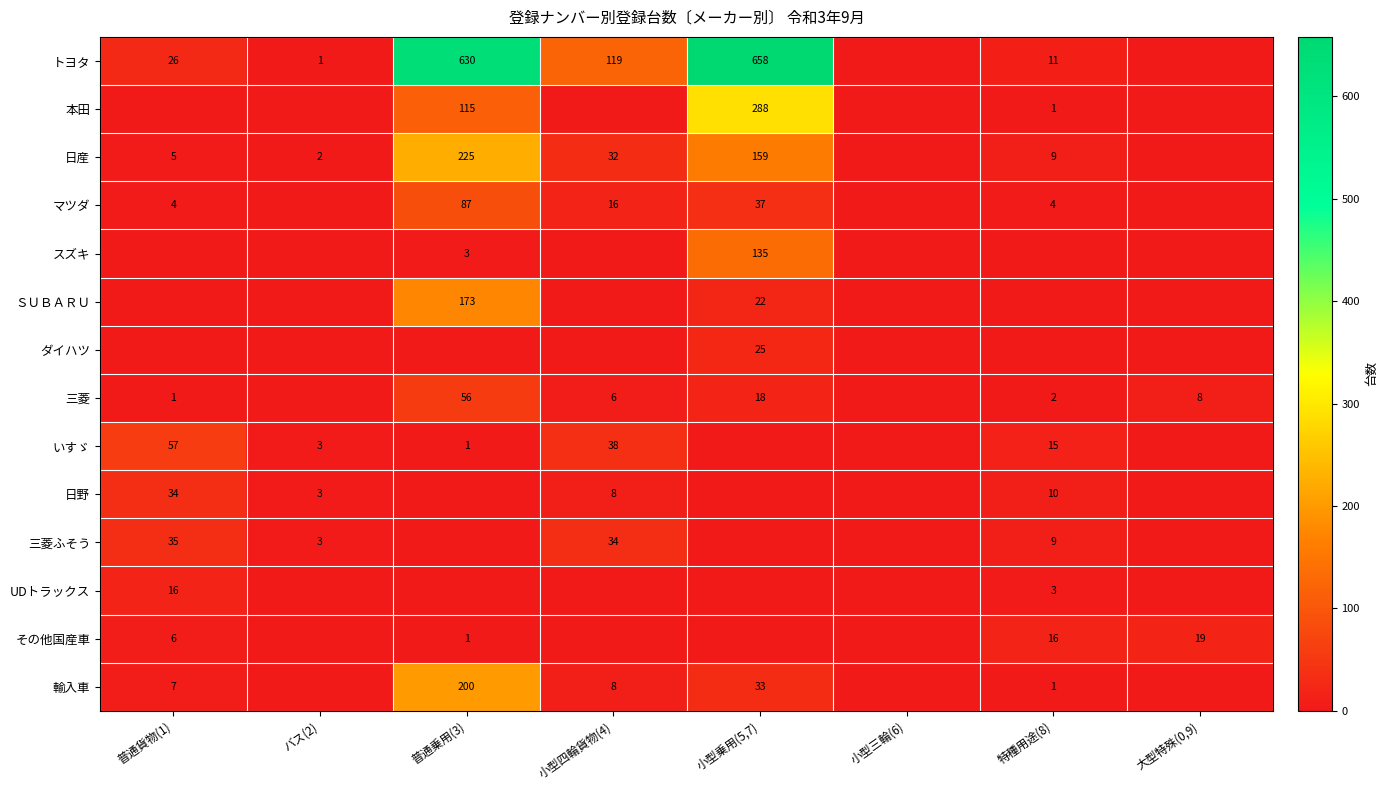

At which category is the sum across all series the highest?

普通乗用(3)